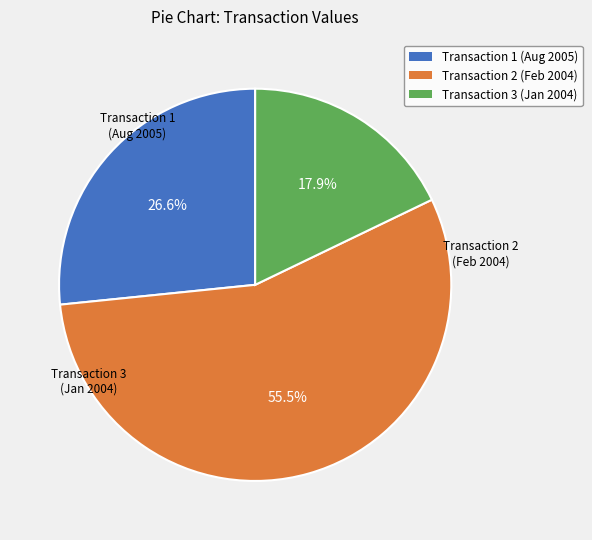

Is there a majority slice in this chart?

Yes